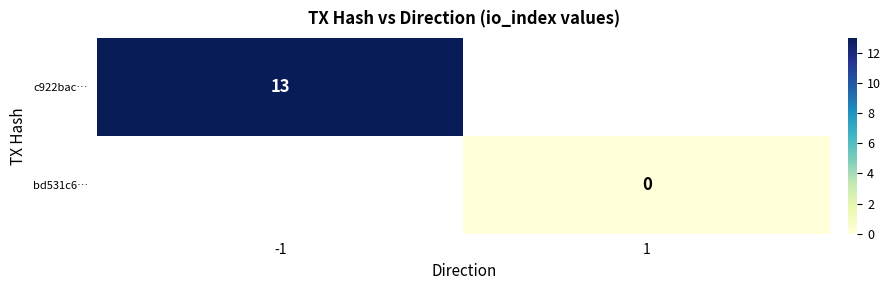

The value of c922bac… at -1 is 5. True or false?

False